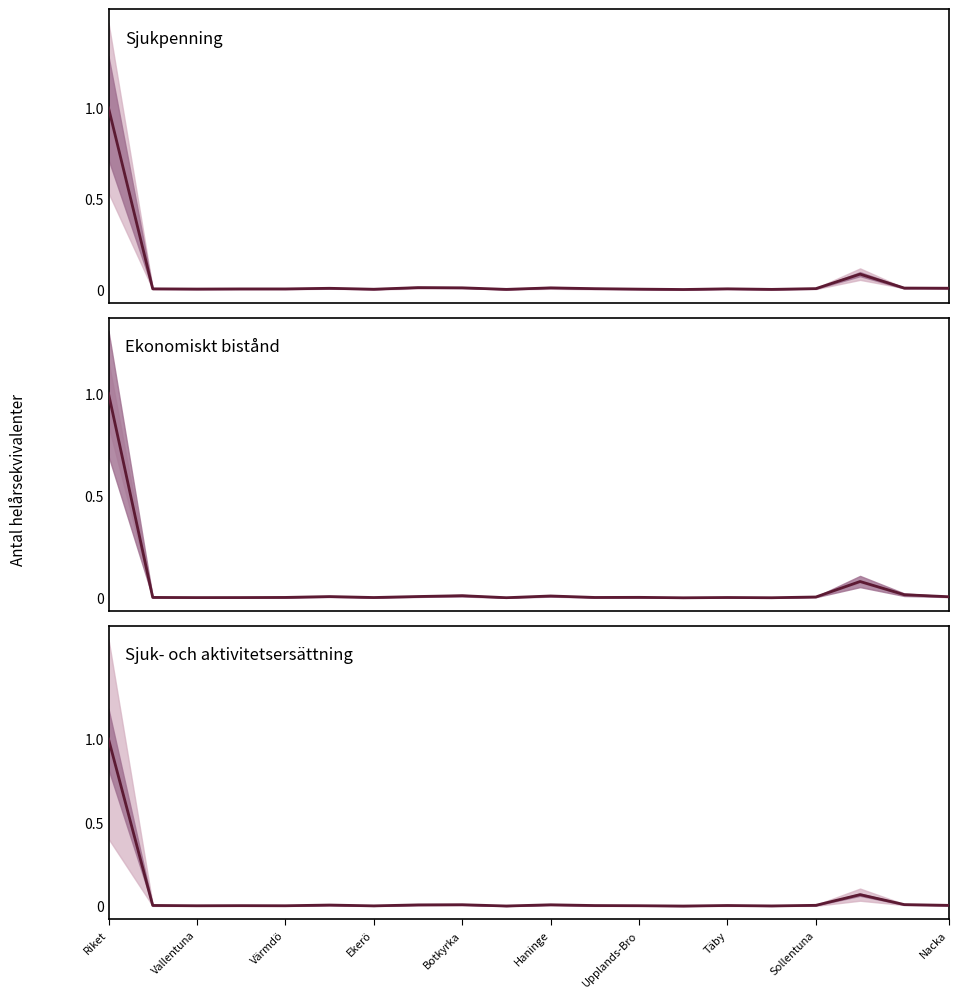

List the series in order of their peak value, highest first.

Sjukpenning, Ekonomiskt bistånd, Sjuk- och aktivitetsersättning